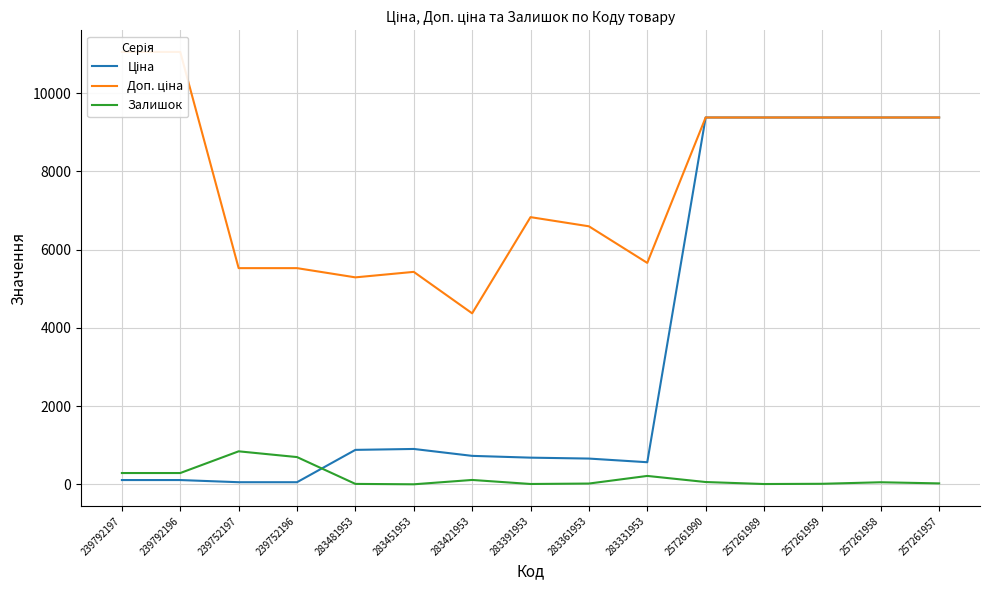

What is the sum of all Доп. ціна values?

114252.5